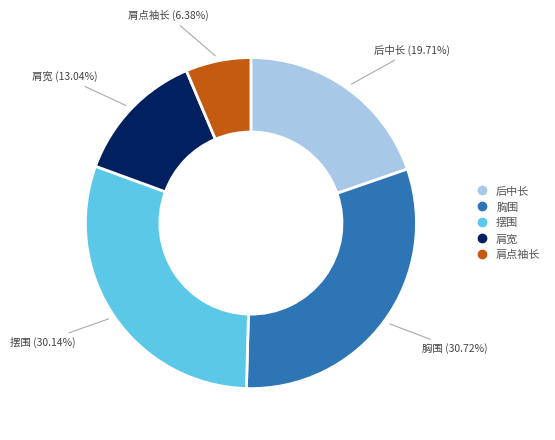

To the nearest percent, what is the combined percentage of 胸围 and 后中长?

50%